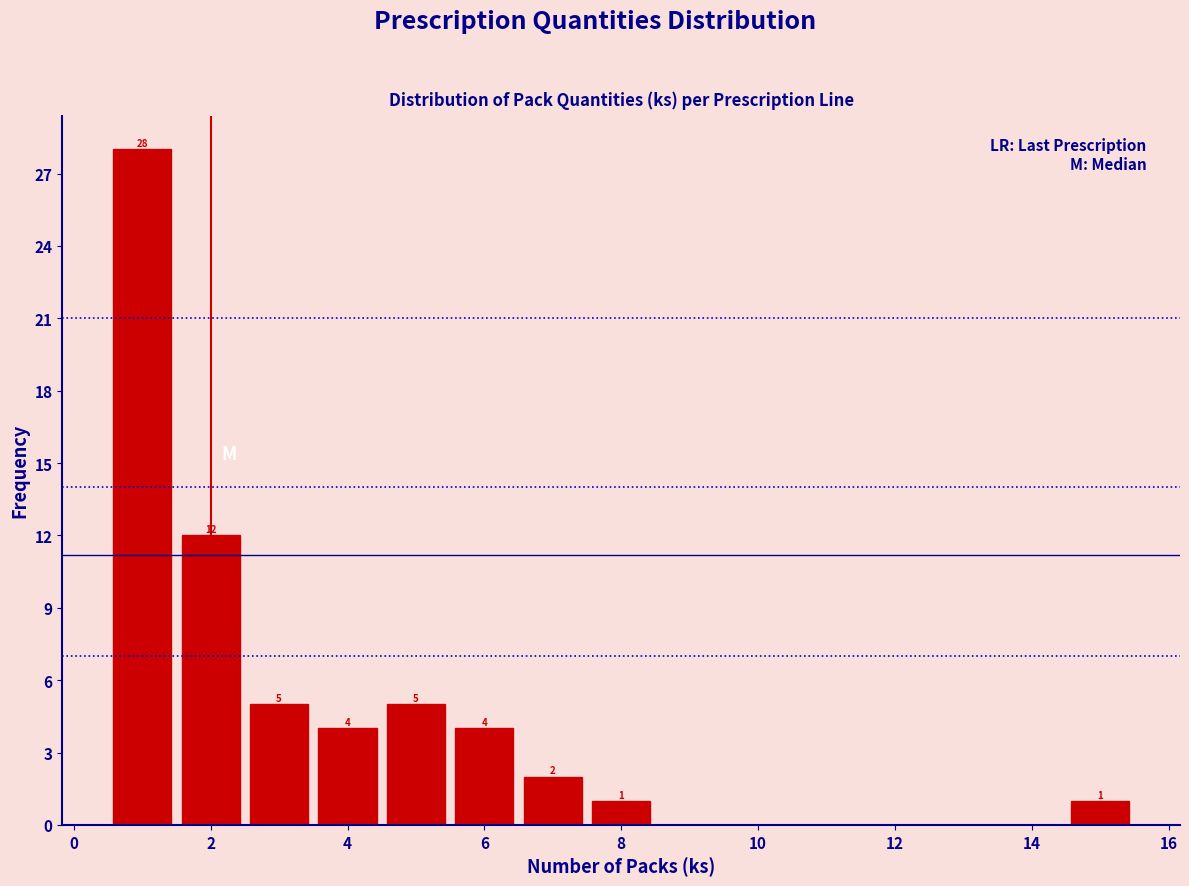

Which range on the x-axis has the tallest bar?

0.5 to 1.5